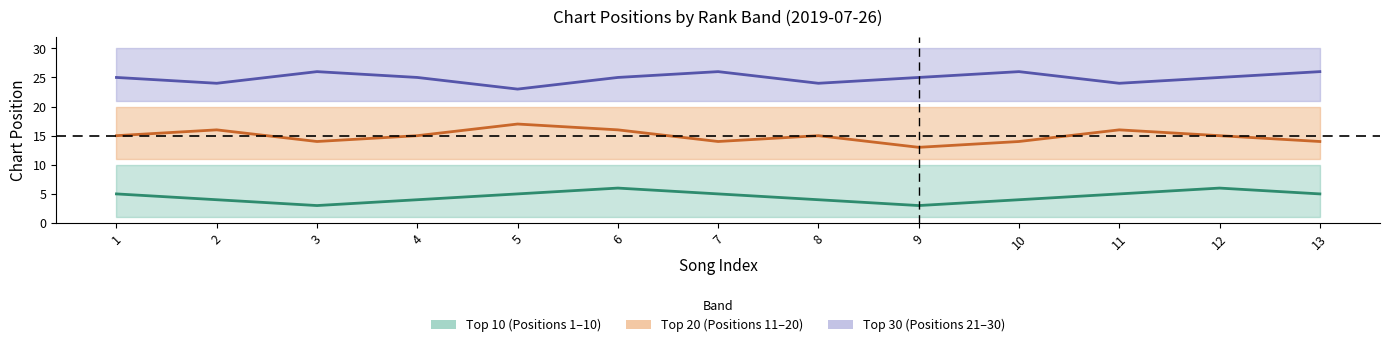

Rank the series by their maximum value, from lowest to highest.

Top 10 Mid, Top 20 Mid, Top 30 Mid